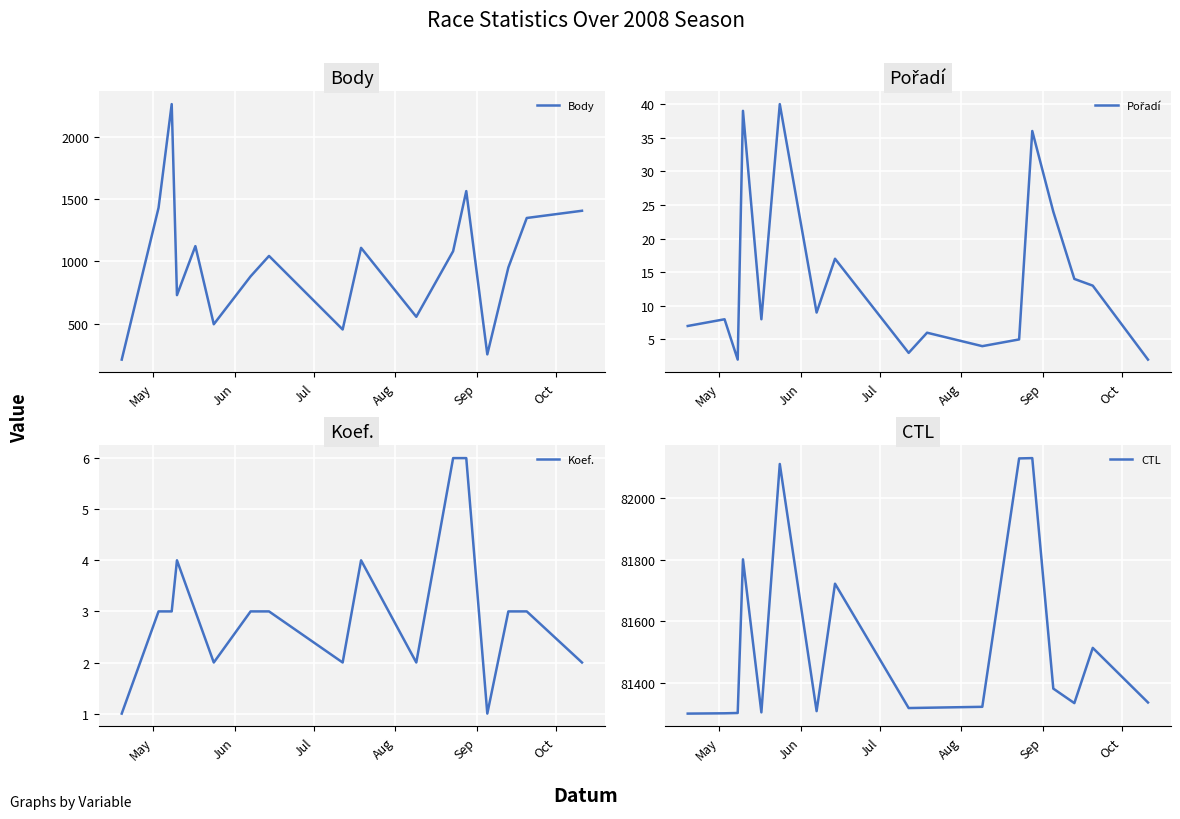

What is the lowest value of the Body series?

210